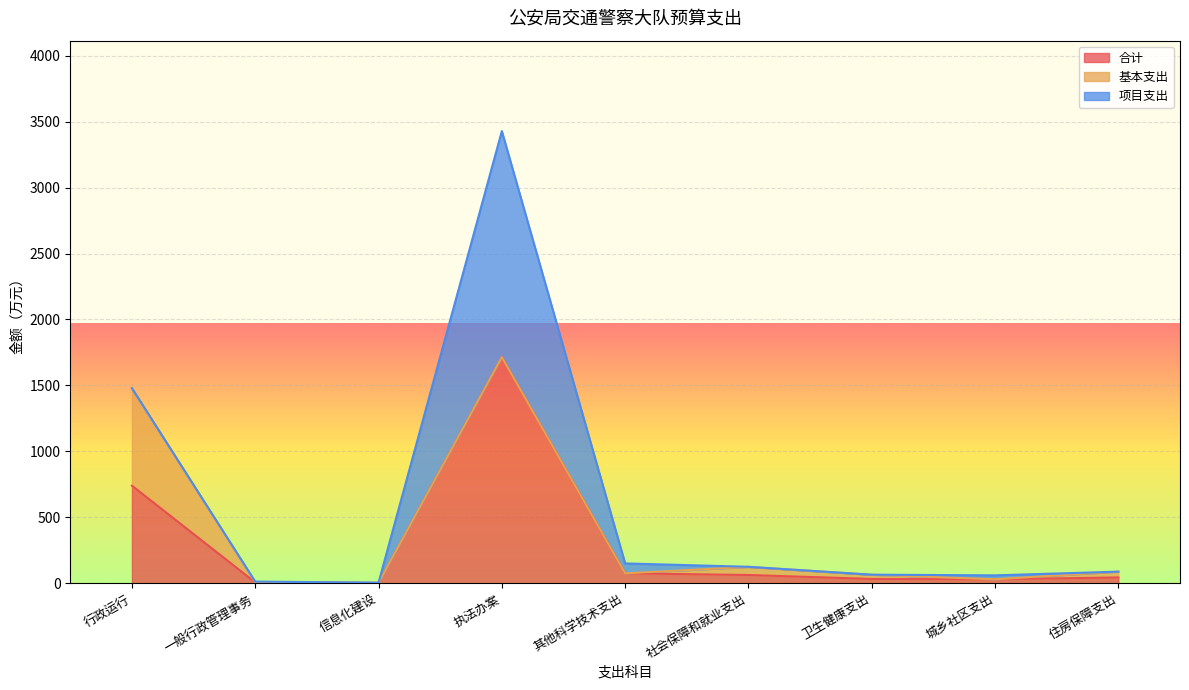

Reading right to left, what are all the values shown in this chart?

合计: 住房保障支出=43.8	城乡社区支出=29.9	卫生健康支出=32.3	社会保障和就业支出=62.2	其他科学技术支出=75.0	执法办案=1714.1	信息化建设=2.2	一般行政管理事务=6.1	行政运行=739.3
基本支出: 住房保障支出=43.8	城乡社区支出=0.0	卫生健康支出=31.7	社会保障和就业支出=61.5	其他科学技术支出=0.0	执法办案=0.0	信息化建设=0.0	一般行政管理事务=0.0	行政运行=738.5
项目支出: 住房保障支出=0.0	城乡社区支出=29.9	卫生健康支出=0.6	社会保障和就业支出=0.7	其他科学技术支出=75.0	执法办案=1714.1	信息化建设=2.2	一般行政管理事务=6.1	行政运行=0.8